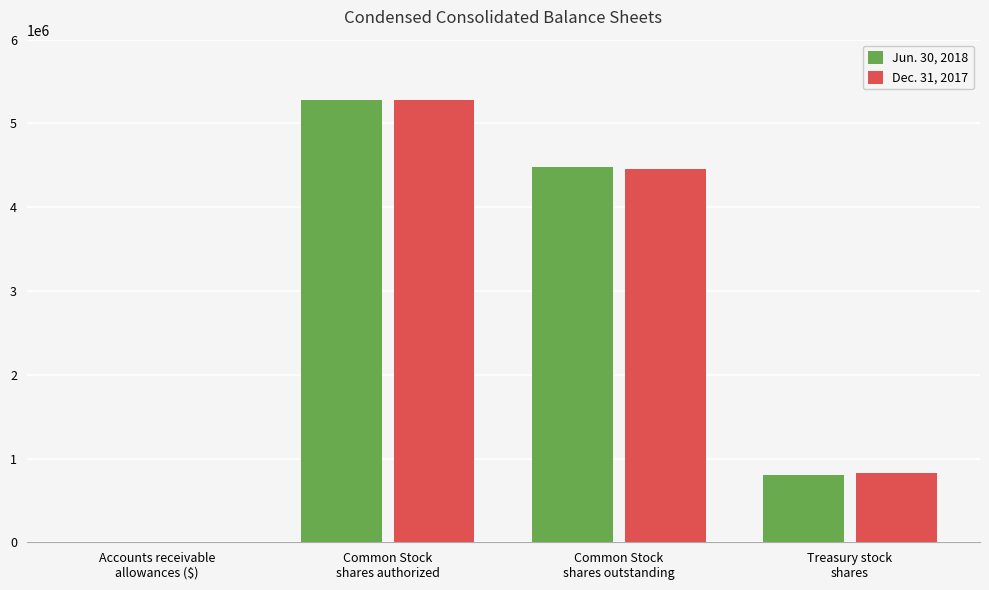

What is the greatest value displayed?

5284500